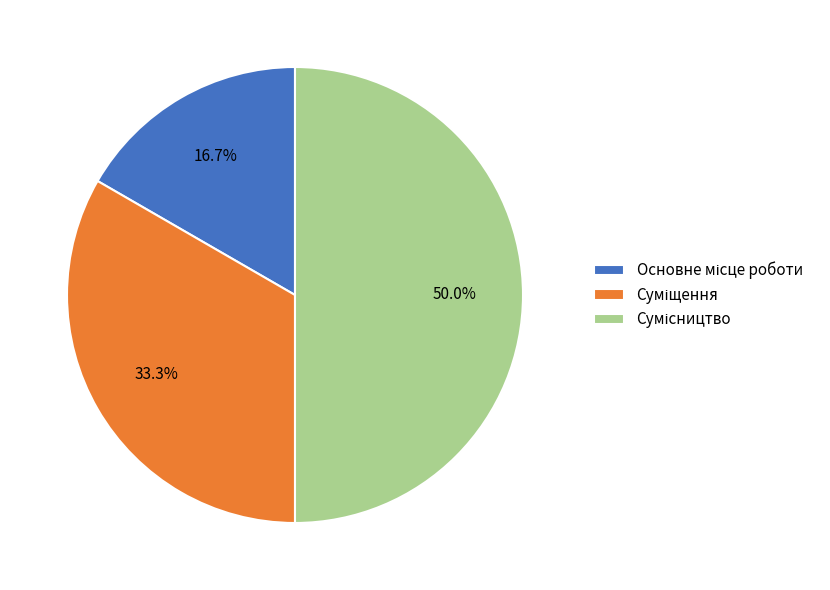

Between Суміщення and Сумісництво, which is larger?

Сумісництво